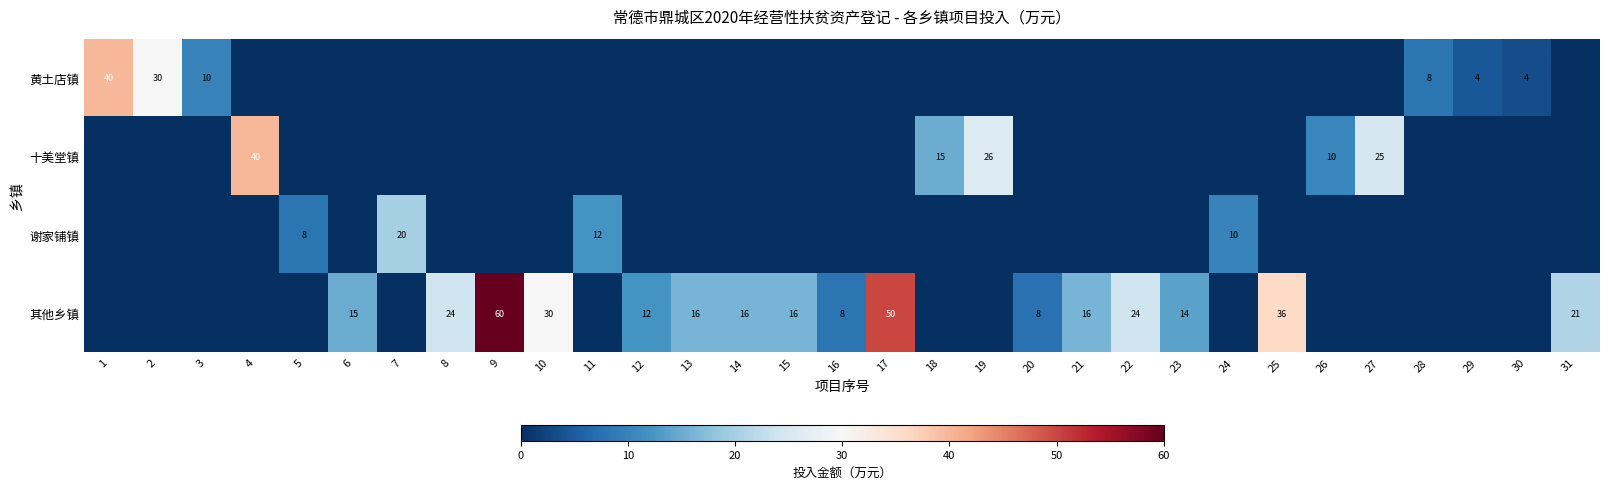

The value of 十美堂镇 at 19 is 5. True or false?

False